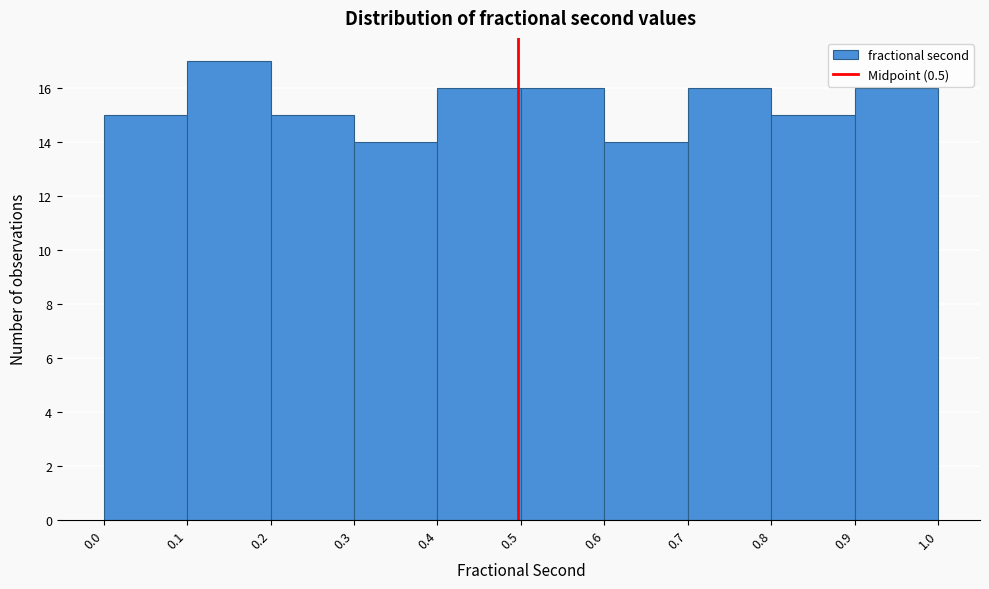

Reading left to right, transcribe this chart: for each bar, give the range it covers on the x-axis and its height. The values are not printed on the chart, so give them approximately, as read against the axis.

0.0 to 0.1: 15
0.1 to 0.2: 17
0.2 to 0.3: 15
0.3 to 0.4: 14
0.4 to 0.5: 16
0.5 to 0.6: 16
0.6 to 0.7: 14
0.7 to 0.8: 16
0.8 to 0.9: 15
0.9 to 1.0: 16